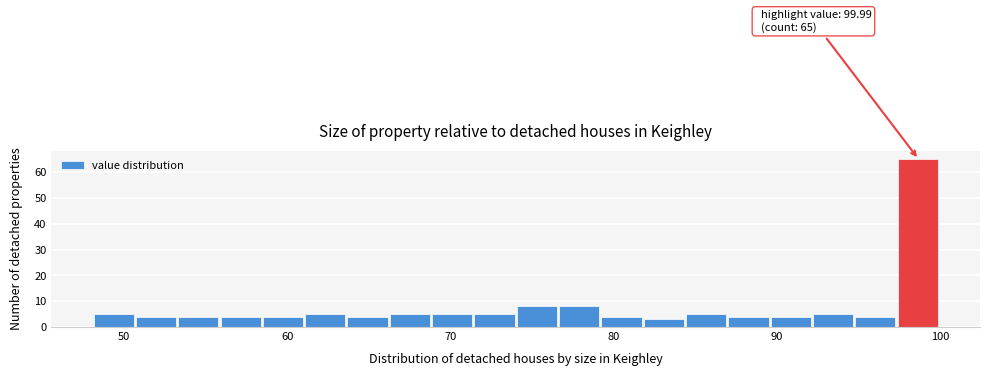

Read against the x-axis, roughly where is the centre of the tallest bar?

99